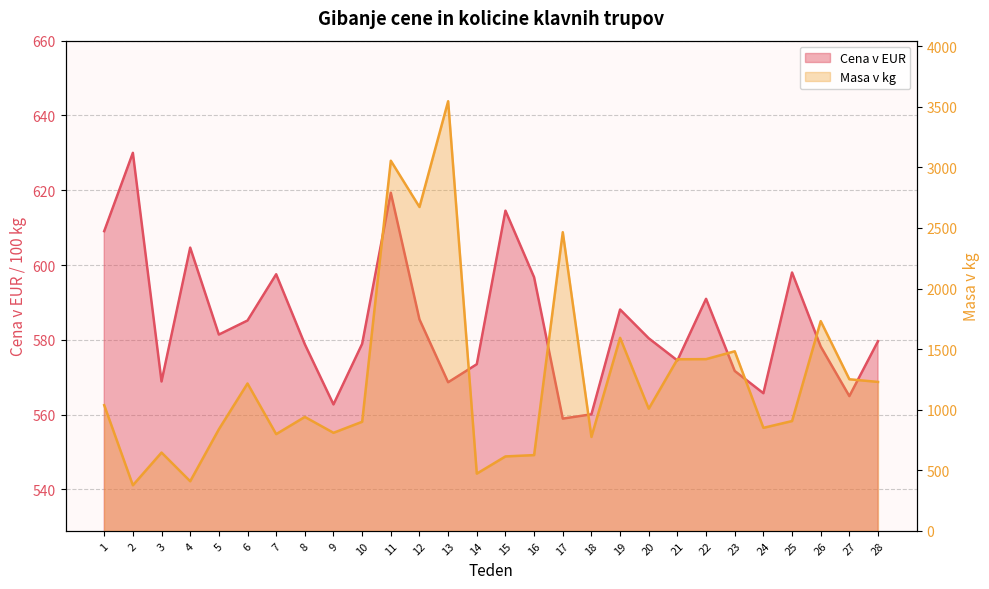

Which series has the widest spread of values?

Masa v kg